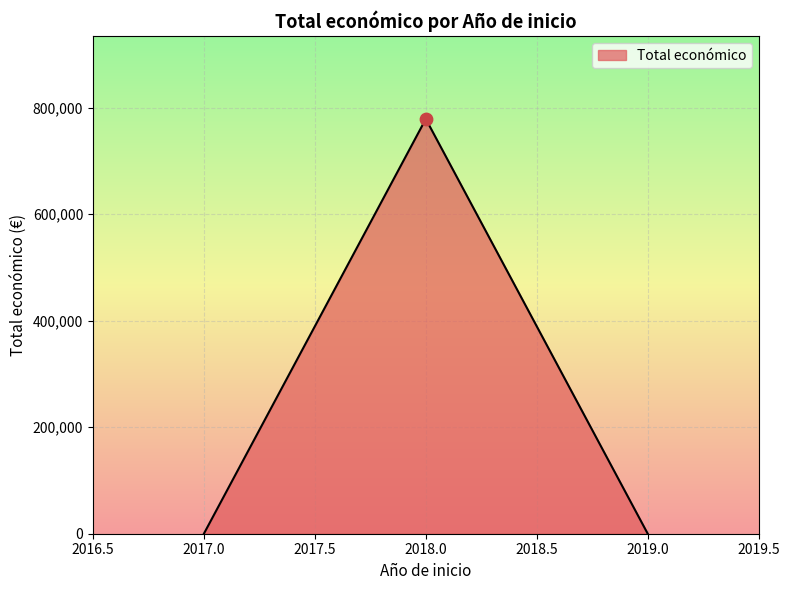

What is the change in value from 2018.0 to 2019.0?

-778509